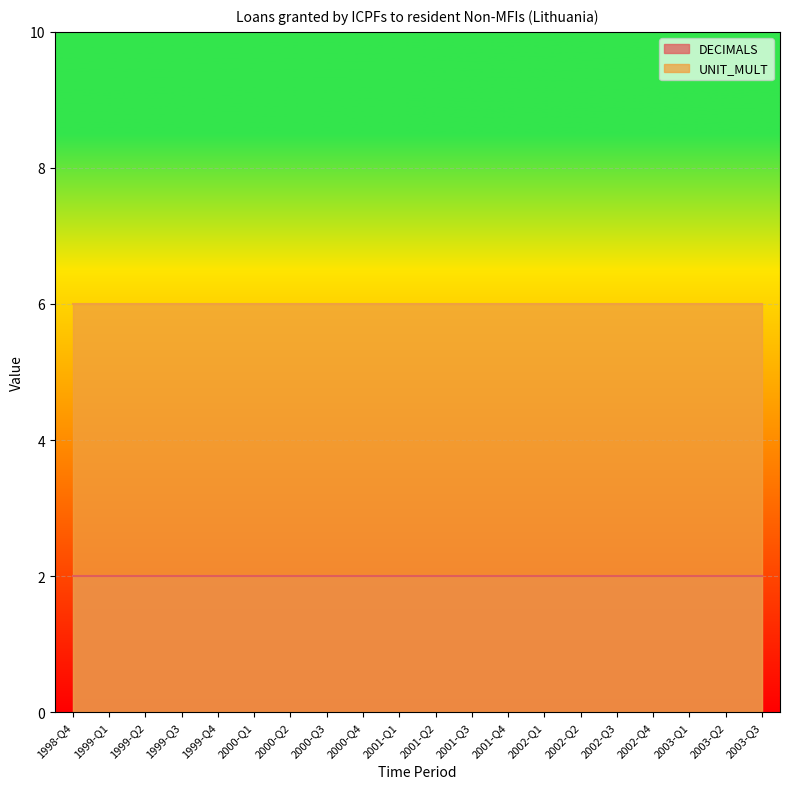

True or false: UNIT_MULT and DECIMALS intersect in this chart.

False